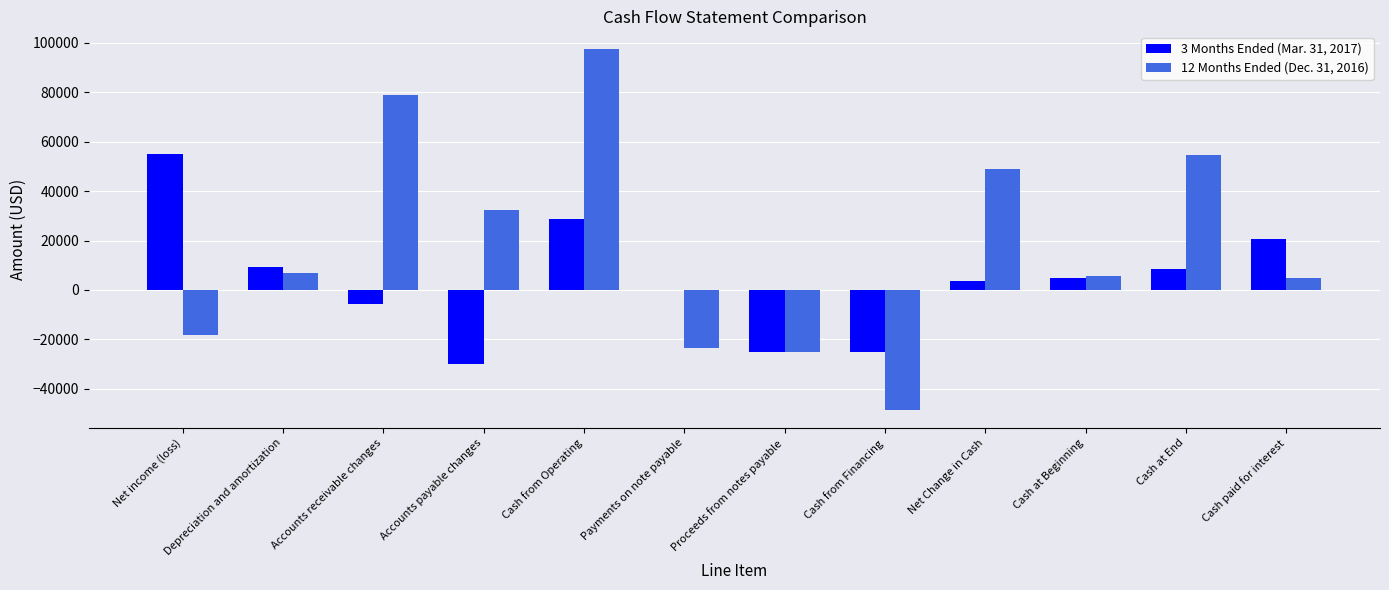

Is it true that 3 Months Ended (Mar. 31, 2017) equals 33257 at Cash paid for interest?

False